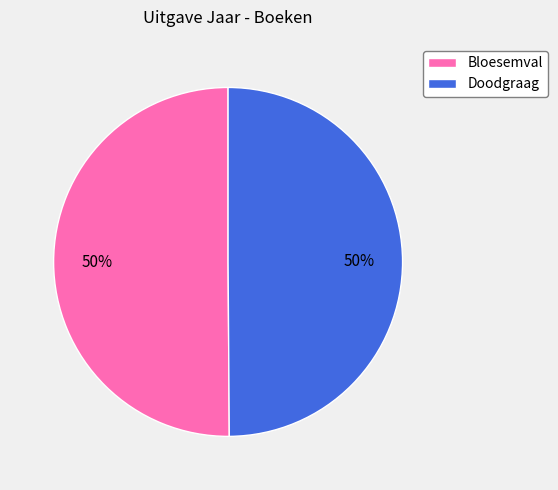

What is the ratio of the value at Doodgraag to the value at Bloesemval?

1.0